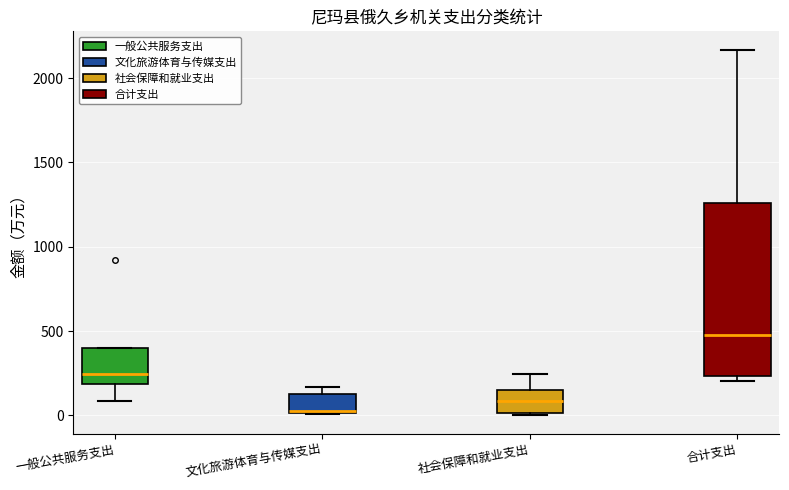

Reading left to right, read every box against the y-axis: the position of its median line, the range the box covers, and the ends of its whiskers. The values are not printed on the chart, so give them approximately, as read against the axis.

一般公共服务支出: median 250, box 200 to 400, whiskers 100 to 400
文化旅游体育与传媒支出: median 0 (drawn on the box's lower edge), box 0 to 150, whiskers 0 to 150 (just above the box's upper edge)
社会保障和就业支出: median 100, box 0 to 150, whiskers 0 to 250
合计支出: median 450, box 250 to 1250, whiskers 200 to 2150